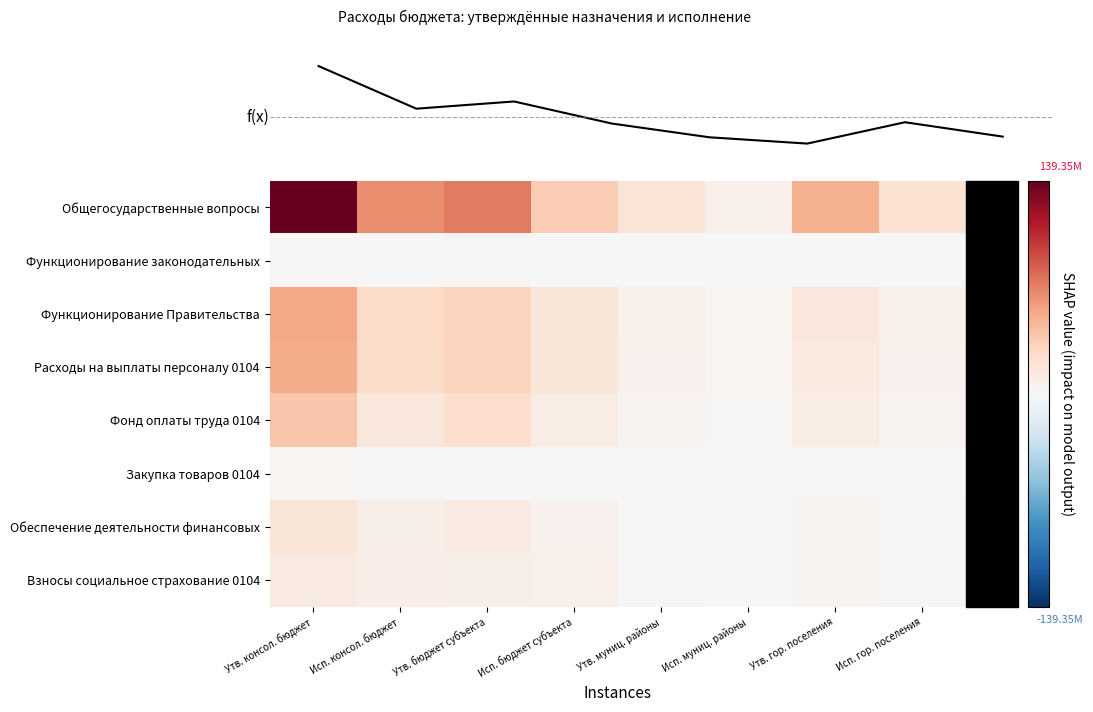

Reading left to right, extract all data points from this chart.

Общегосударственные вопросы: Утв. консол. бюджет=139345767.0	Исп. консол. бюджет=64414883.9	Утв. бюджет субъекта=72372057.5	Исп. бюджет субъекта=35847568.5	Утв. муниц. районы=17838393.7	Исп. муниц. районы=7387267.9	Утв. гор. поселения=49579877.8	Исп. гор. поселения=21271870.5
Функционирование законодательных: Утв. консол. бюджет=1542800.0	Исп. консол. бюджет=788746.8	Утв. бюджет субъекта=1542800.0	Исп. бюджет субъекта=788746.8	Утв. муниц. районы=0.0	Исп. муниц. районы=0.0	Утв. гор. поселения=0.0	Исп. гор. поселения=0.0
Функционирование Правительства: Утв. консол. бюджет=54334078.7	Исп. консол. бюджет=26621814.8	Утв. бюджет субъекта=31525091.7	Исп. бюджет субъекта=17062367.5	Утв. муниц. районы=7154262.6	Исп. муниц. районы=2637575.8	Утв. гор. поселения=15654724.4	Исп. гор. поселения=6921871.5
Расходы на выплаты персоналу 0104: Утв. консол. бюджет=51577925.8	Исп. консол. бюджет=25416615.9	Утв. бюджет субъекта=31375091.7	Исп. бюджет субъекта=17031067.5	Утв. муниц. районы=6060983.1	Исп. муниц. районы=2254753.8	Утв. гор. поселения=14141851.0	Исп. гор. поселения=6130794.6
Фонд оплаты труда 0104: Утв. консол. бюджет=38725570.1	Исп. консол. бюджет=16255924.3	Утв. бюджет субъекта=23250700.9	Исп. бюджет субъекта=9931819.4	Утв. муниц. районы=4757234.2	Исп. муниц. районы=1682293.7	Утв. гор. поселения=10717635.0	Исп. гор. поселения=4641811.2
Закупка товаров 0104: Утв. консол. бюджет=2378096.9	Исп. консол. бюджет=1000915.1	Утв. бюджет субъекта=0.0	Исп. бюджет субъекта=0.0	Утв. муниц. районы=1078279.5	Исп. муниц. районы=380072.4	Утв. гор. поселения=1299817.4	Исп. гор. поселения=620842.7
Обеспечение деятельности финансовых: Утв. консол. бюджет=16803736.7	Исп. консол. бюджет=7780951.8	Утв. бюджет субъекта=11476291.5	Исп. бюджет субъекта=5821979.7	Утв. муниц. районы=1716983.9	Исп. муниц. районы=494445.6	Утв. гор. поселения=3810061.3	Исп. гор. поселения=1535701.5
Взносы социальное страхование 0104: Утв. консол. бюджет=12663355.7	Исп. консол. бюджет=9120426.5	Утв. бюджет субъекта=7944390.8	Исп. бюджет субъекта=7066483.1	Утв. муниц. районы=1303748.9	Исп. муниц. районы=572460.1	Утв. гор. поселения=3415216.0	Исп. гор. поселения=1481483.4